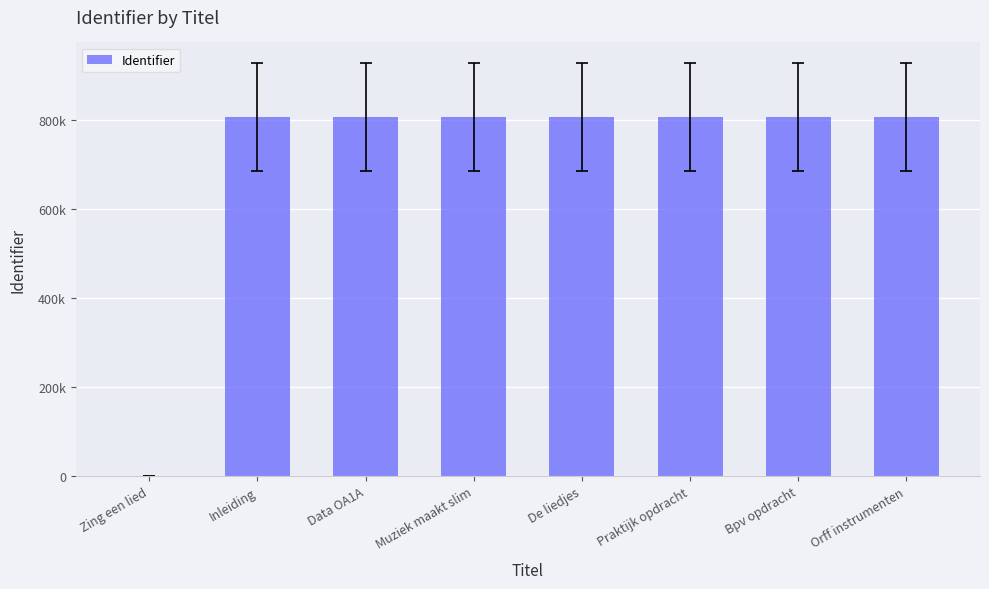

Are the bars horizontal?

No